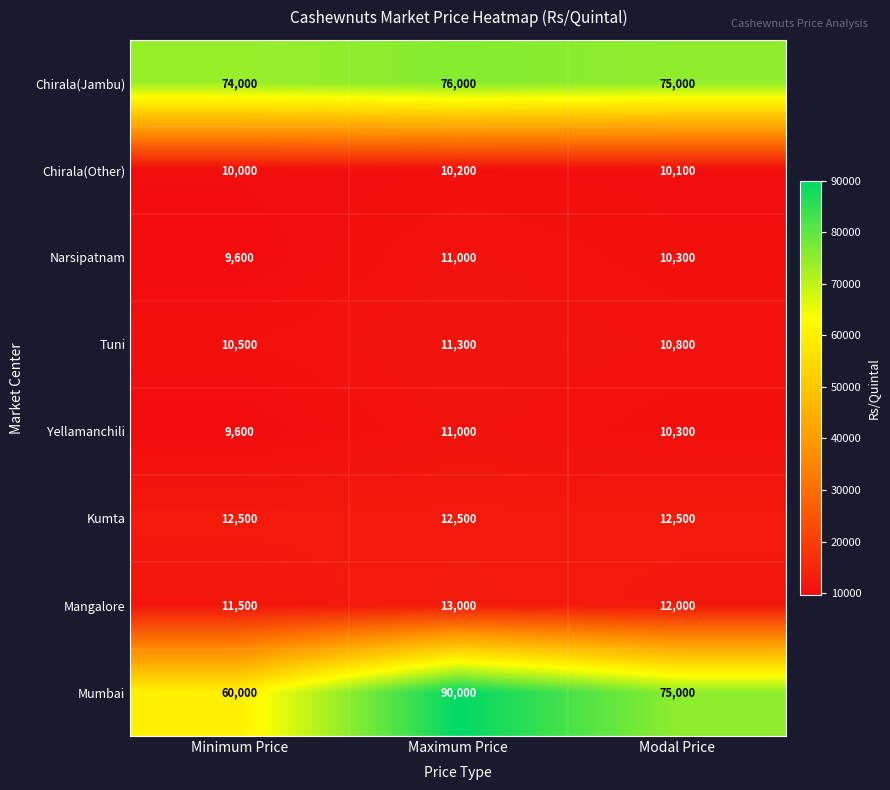

Rank the categories by Yellamanchili value from highest to lowest.

Maximum Price, Modal Price, Minimum Price